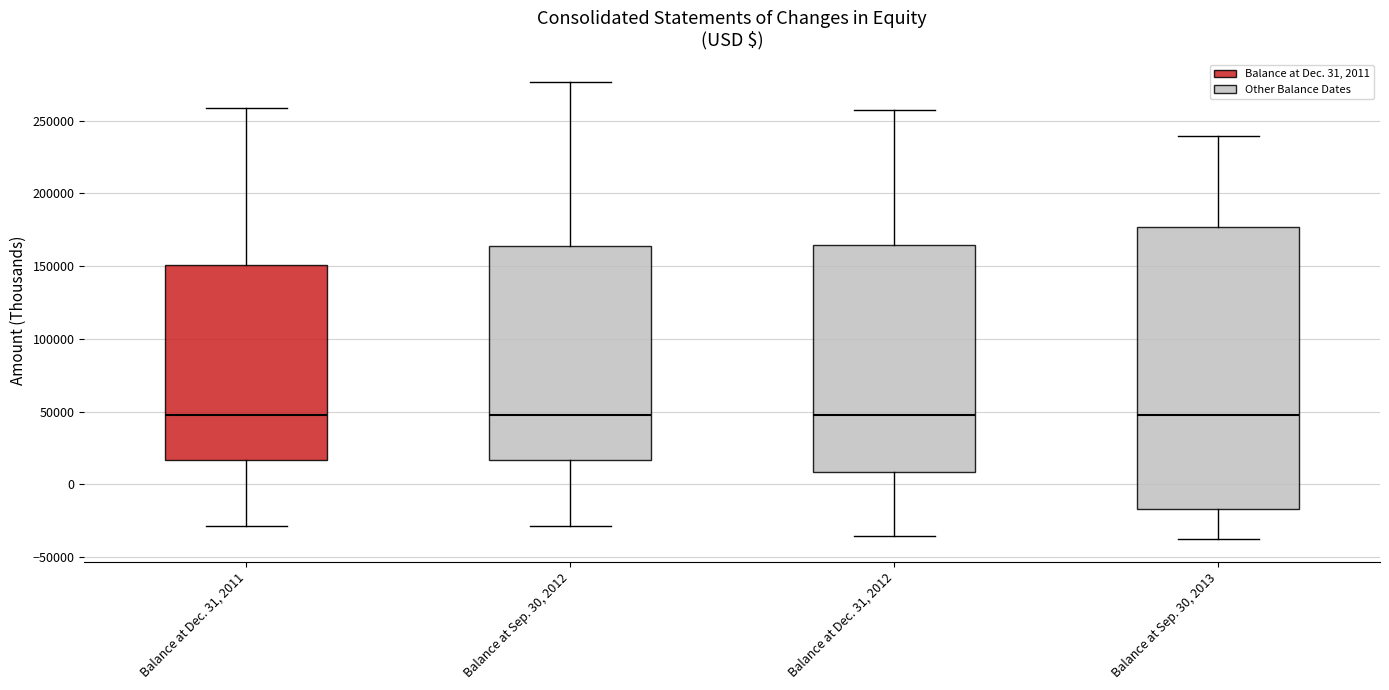

Reading left to right, transcribe this box plot: for each box, give where its median line is, the range the box spans, and where its two whiskers end, as read against the y-axis. The values are not printed on the chart, so give them approximately, as read against the axis.

Balance at Dec. 31, 2011: median 50000, box 15000 to 150000, whiskers -30000 to 260000
Balance at Sep. 30, 2012: median 50000, box 15000 to 165000, whiskers -30000 to 275000
Balance at Dec. 31, 2012: median 50000, box 10000 to 165000, whiskers -35000 to 260000
Balance at Sep. 30, 2013: median 45000, box -15000 to 175000, whiskers -40000 to 240000